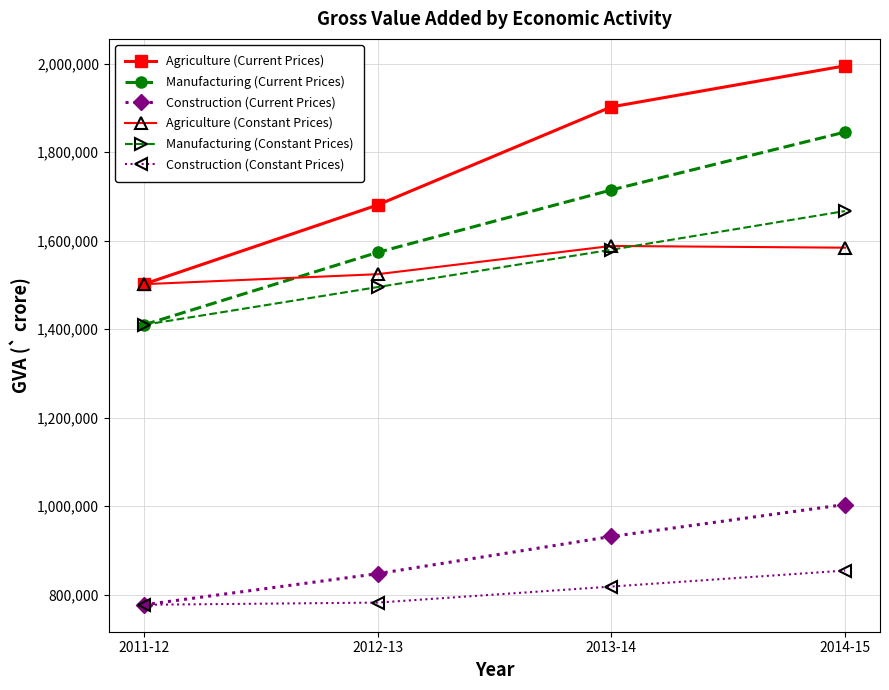

What is the value of the Manufacturing (Constant Prices) point at the 2nd from the left?

1495268